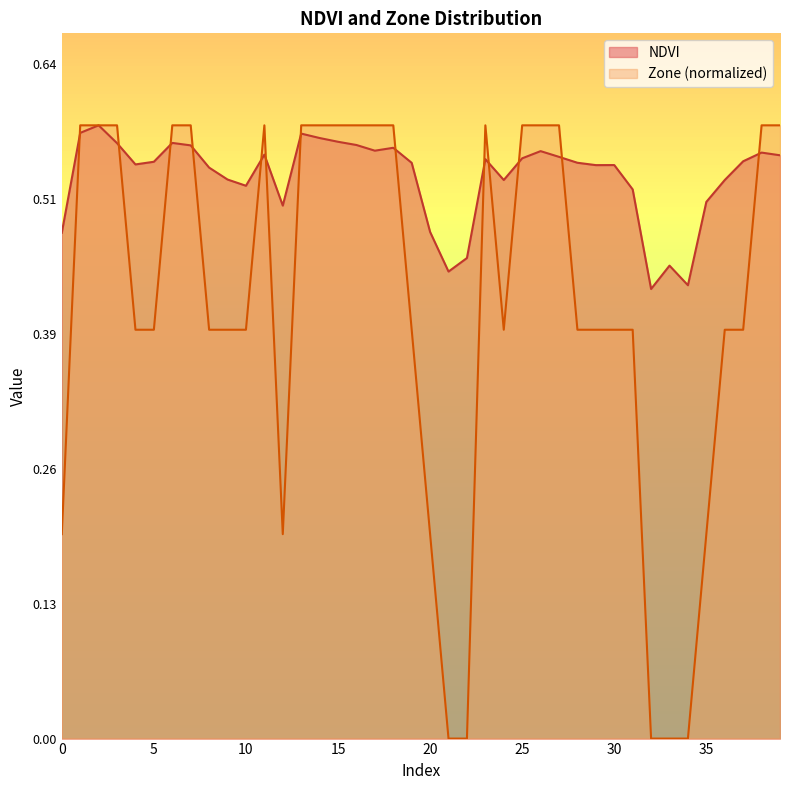

What is the value of the 22nd point from the left?

0.4